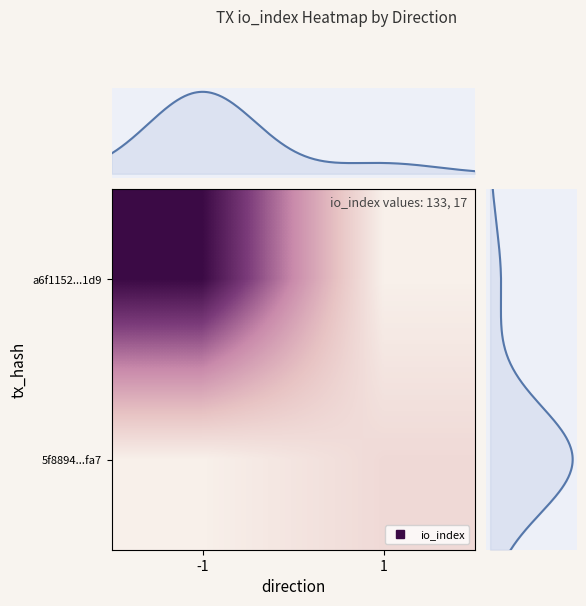

Which series changed the most between direction and io_index?

a6f1152afe5b7d893b2d114c52d84ab2cccd1d9